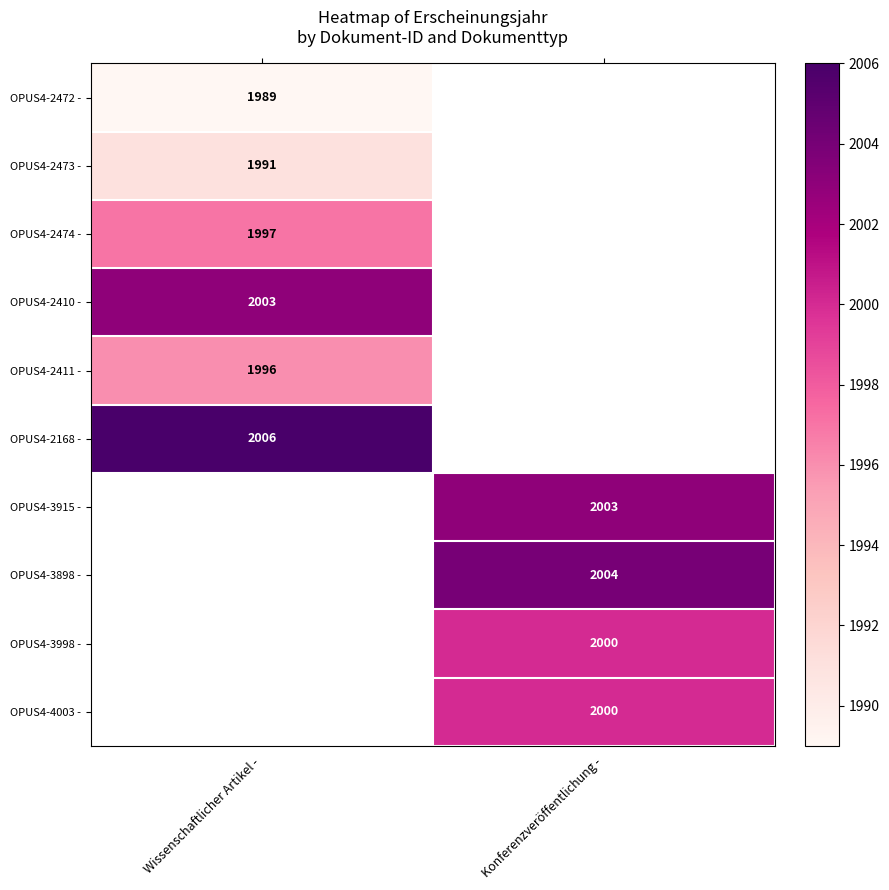

Is the value of OPUS4-2410 - at Wissenschaftlicher Artikel - greater than the value of OPUS4-2474 - at Wissenschaftlicher Artikel -?

Yes